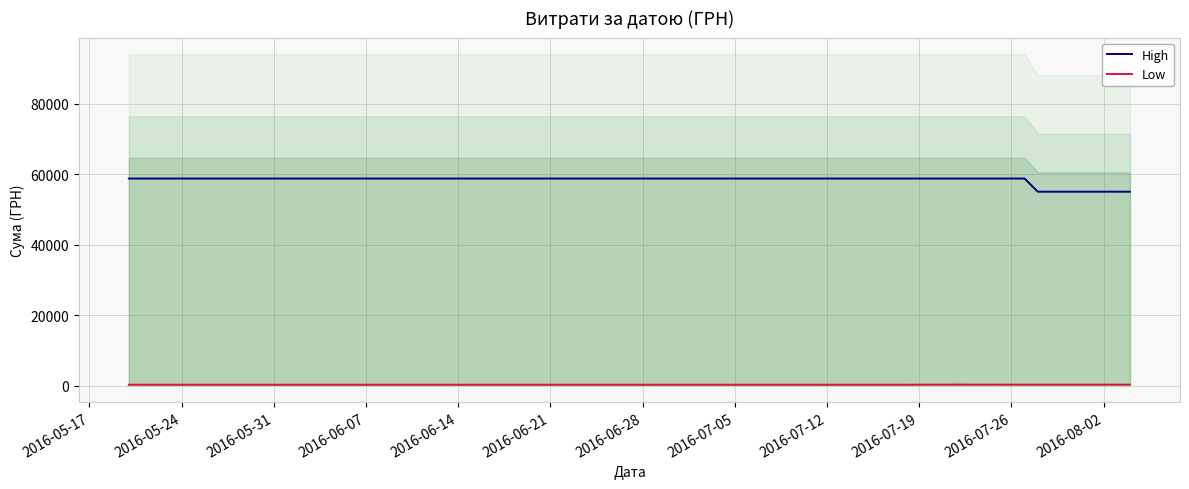

How many lines are shown in the chart?

2